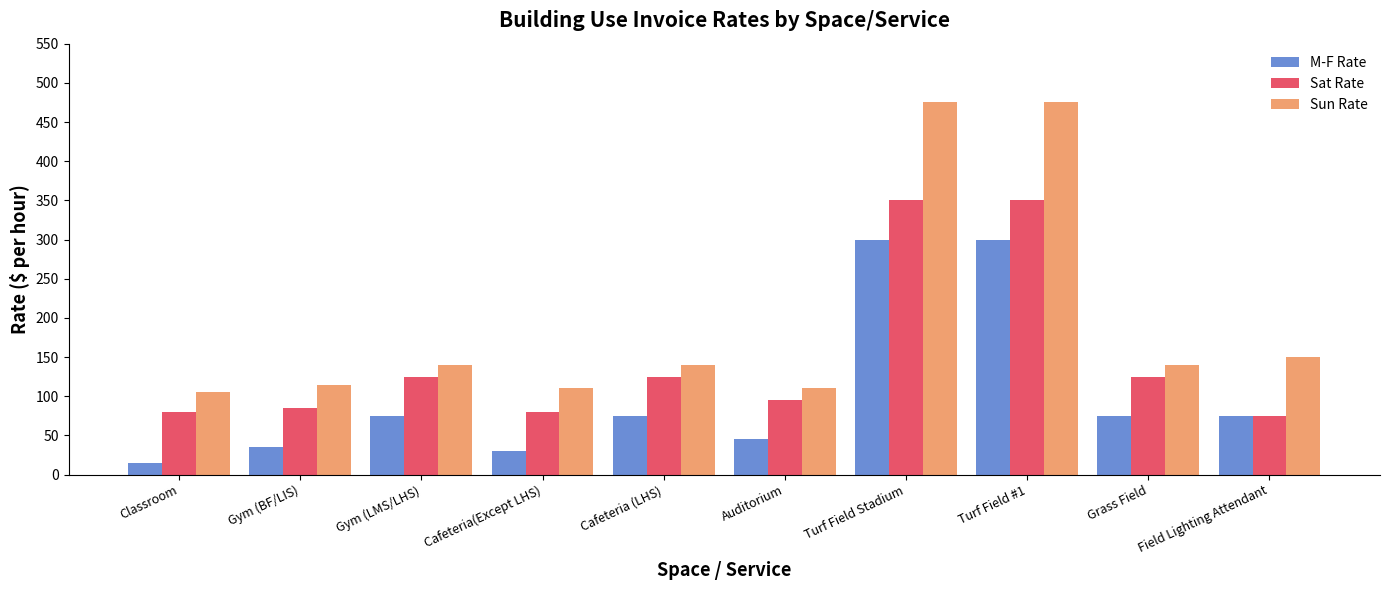

Reading right to left, extract all data points from this chart.

M-F Rate: 75	75	300	300	45	75	30	75	35	15
Sat Rate: 75	125	350	350	95	125	80	125	85	80
Sun Rate: 150	140	475	475	110	140	110	140	115	105